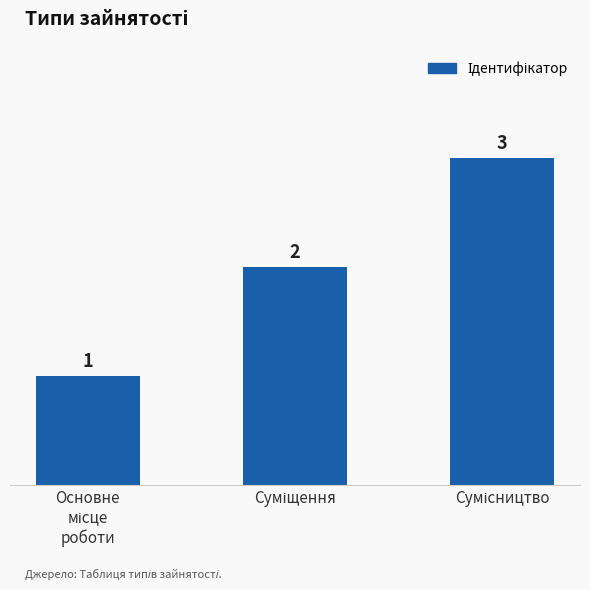

What is the maximum value shown in the chart?

3